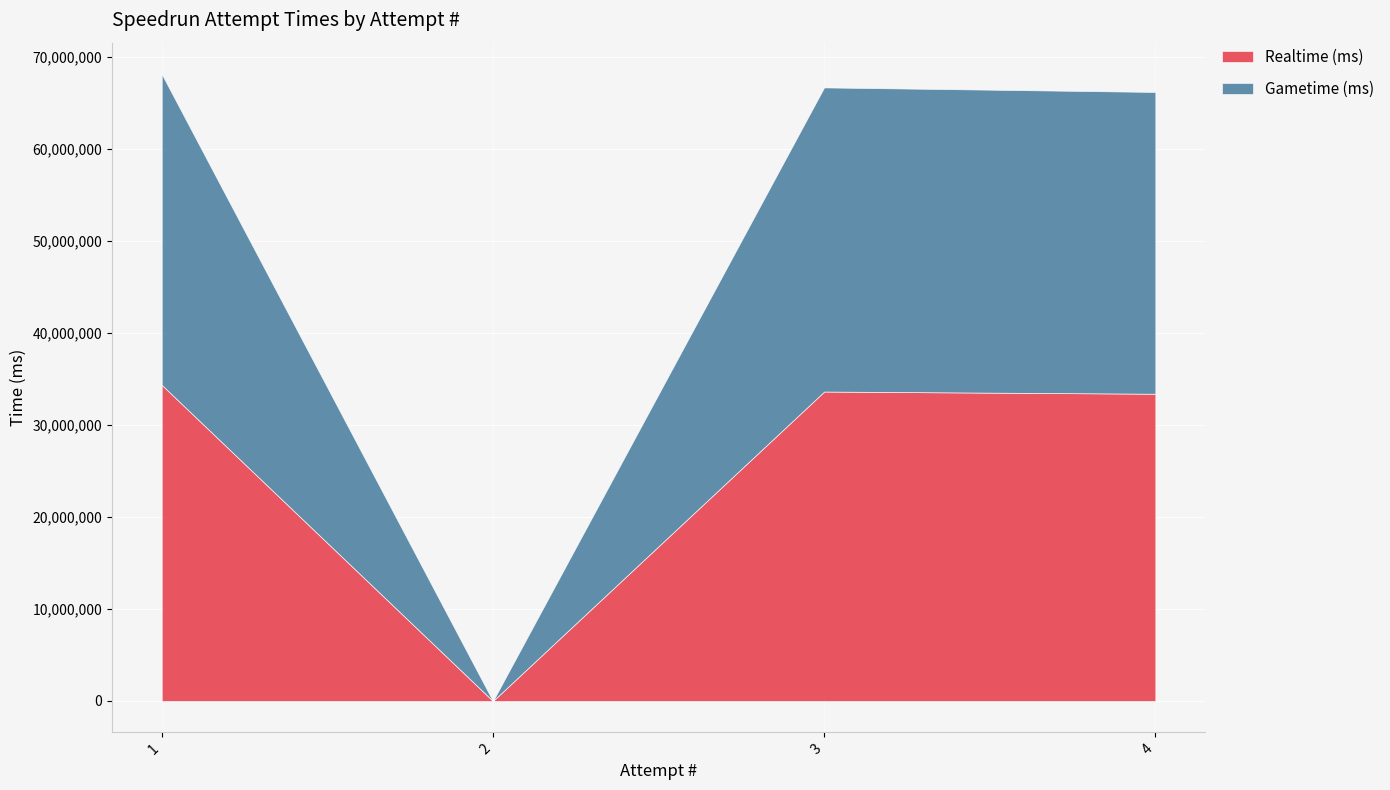

What is the value of the Gametime (ms) point at the 3rd from the left?

33048119